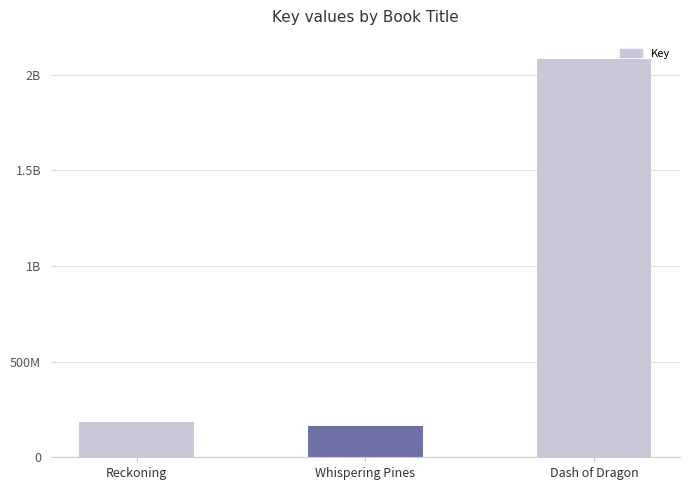

What is the value of the 3rd bar from the left?

2084723227